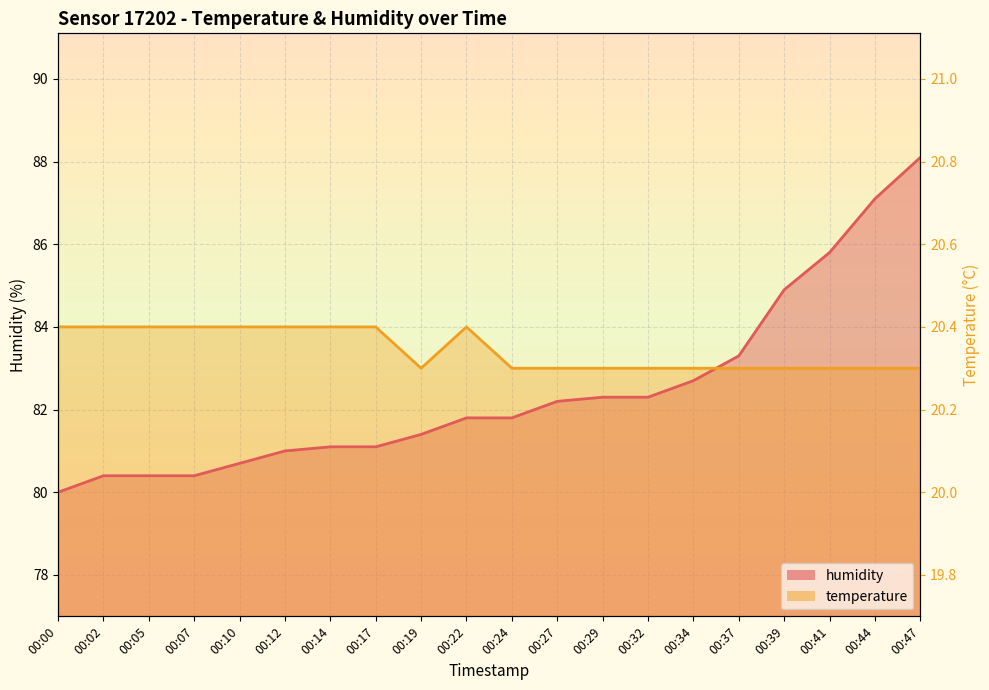

Is the value of humidity at 00:27 greater than the value of temperature at 00:24?

No